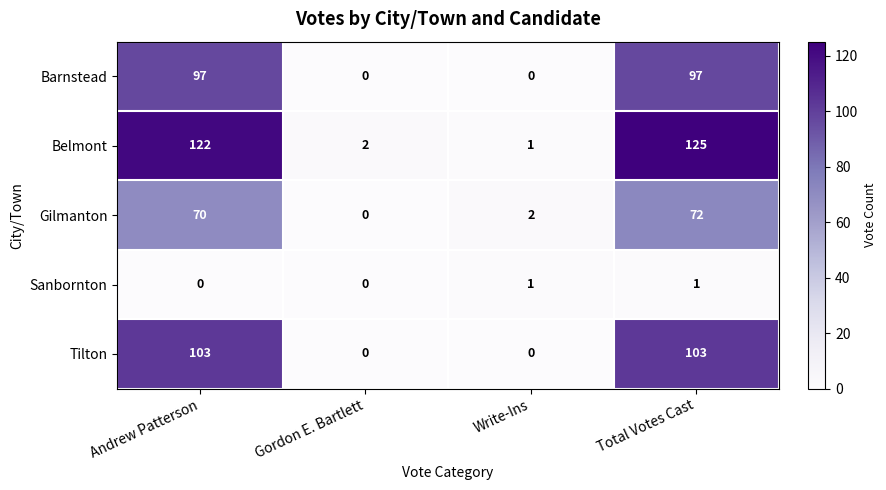

Count the number of categories in the chart.

4